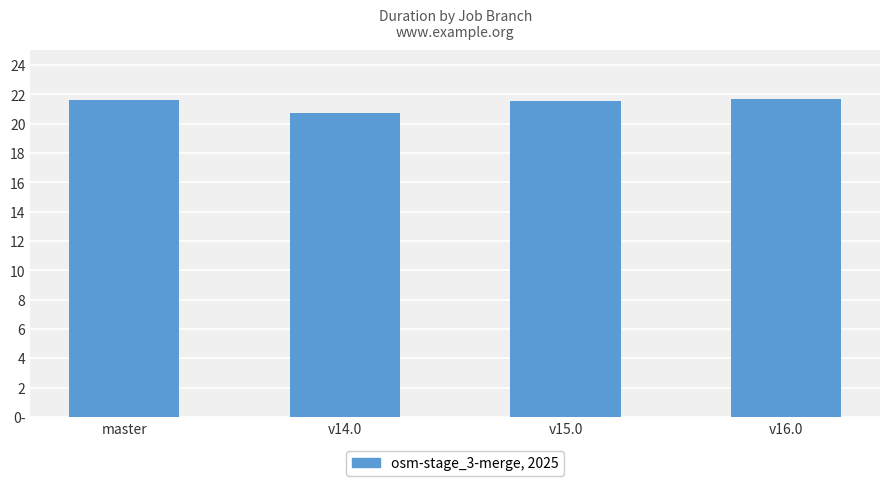

Are the bars horizontal?

No